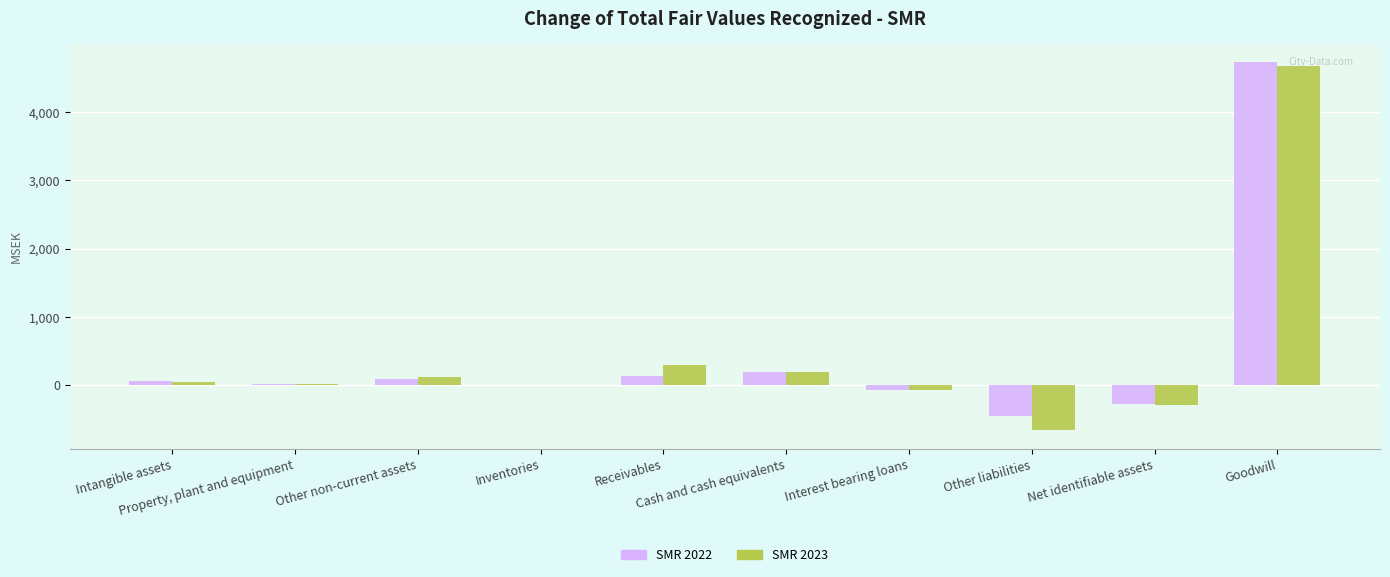

What is the maximum value shown in the chart?

4729